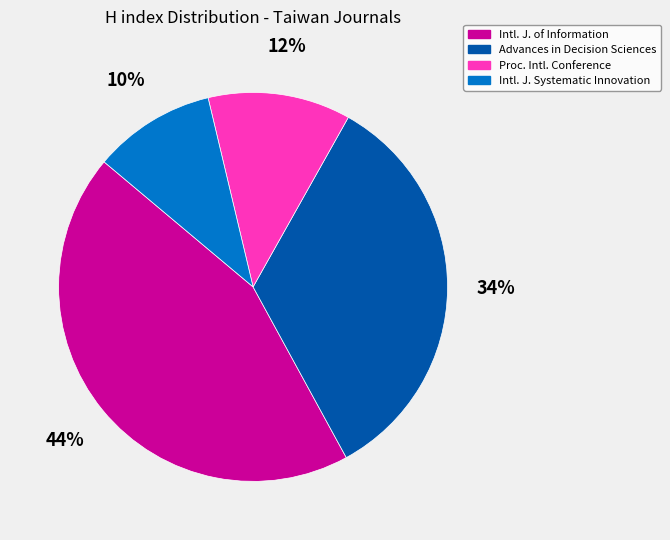

To the nearest percent, what is the difference between the Proc. Intl. Conference and Advances in Decision Sciences slice percentages?

22%